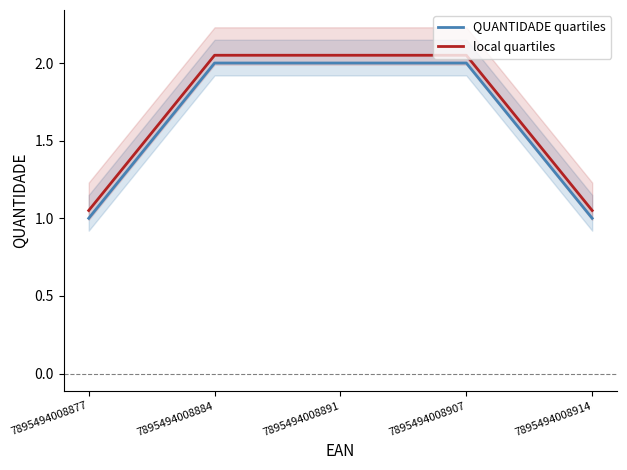

True or false: local quartiles and QUANTIDADE quartiles cross at least once.

False